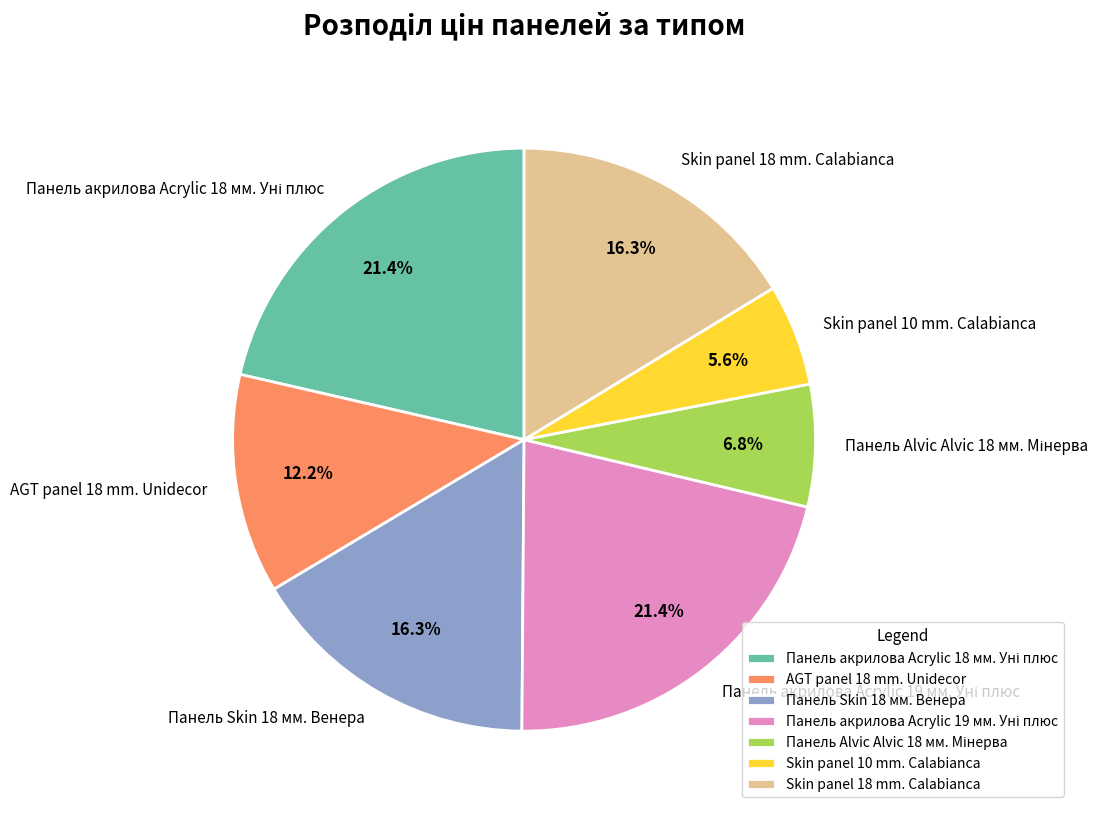

What percentage is NOT represented by Skin panel 10 mm. Calabianca?

94.4%